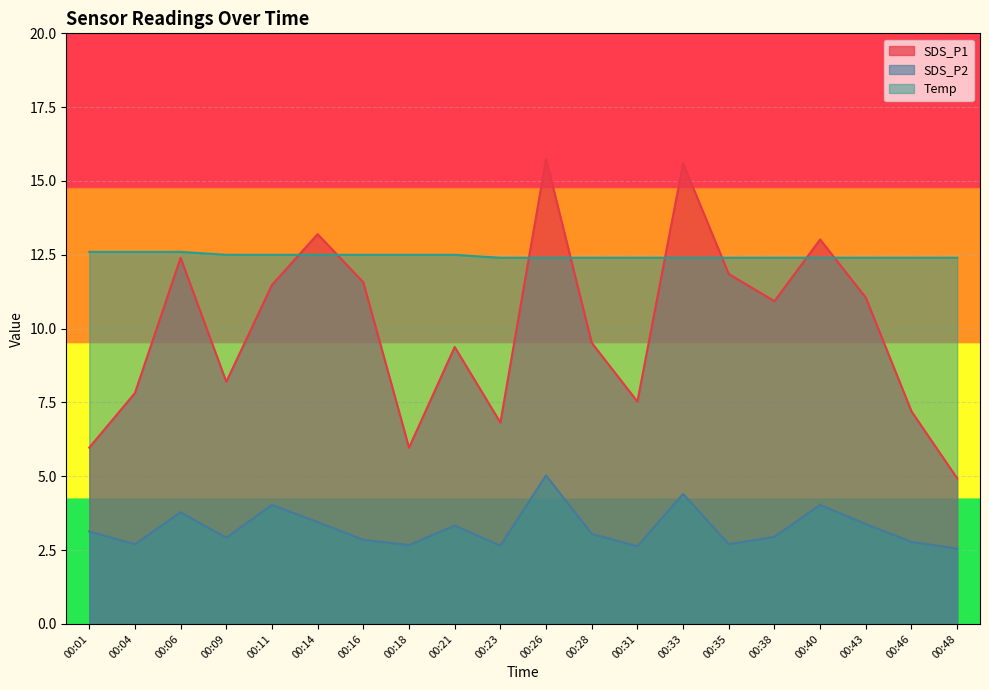

At 00:21, list the series in order from largest to smallest.

Temp, SDS_P1, SDS_P2